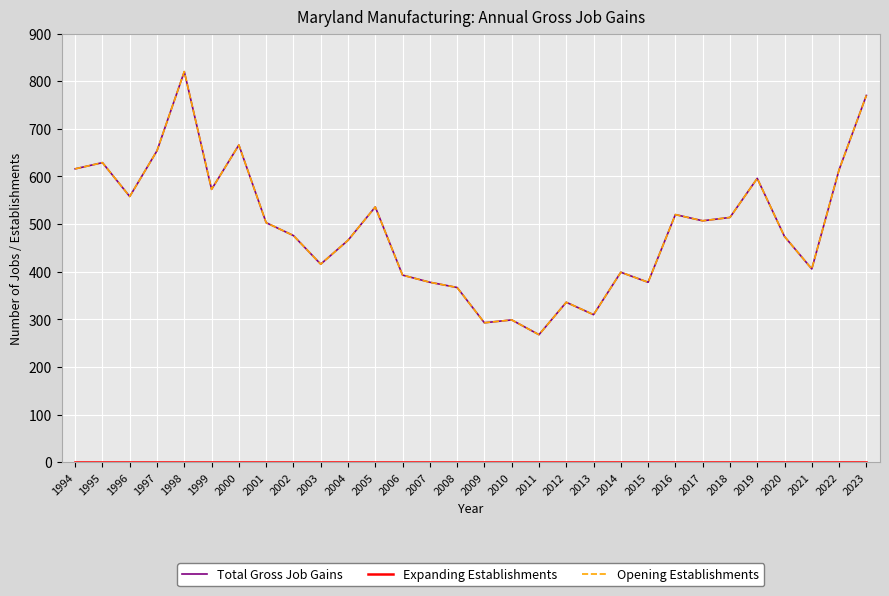

Where is Expanding Establishments nearest to the value 0?

1994